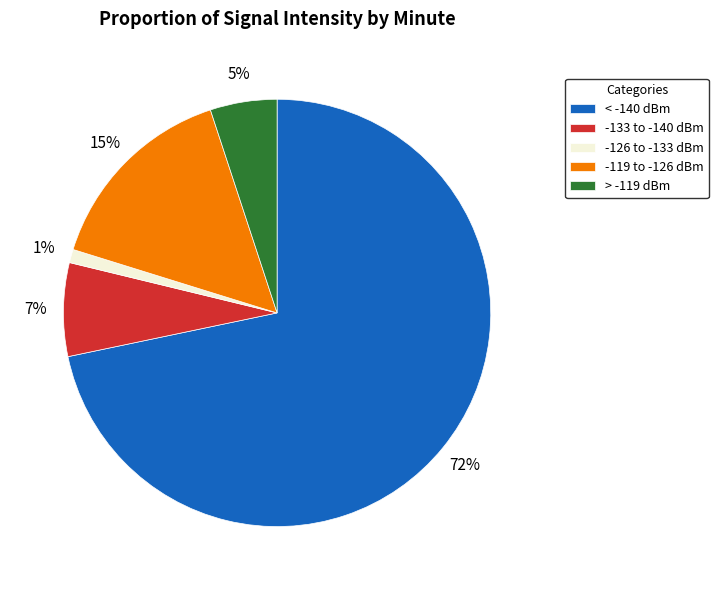

True or false: < -140 dBm accounts for 72% of the total.

True